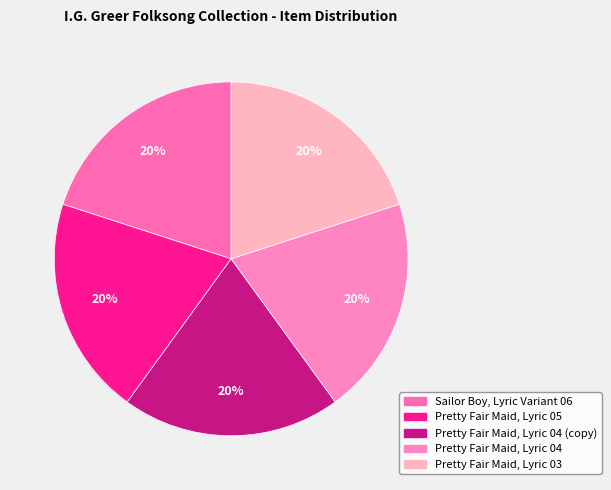

How many segments does this pie chart have?

5